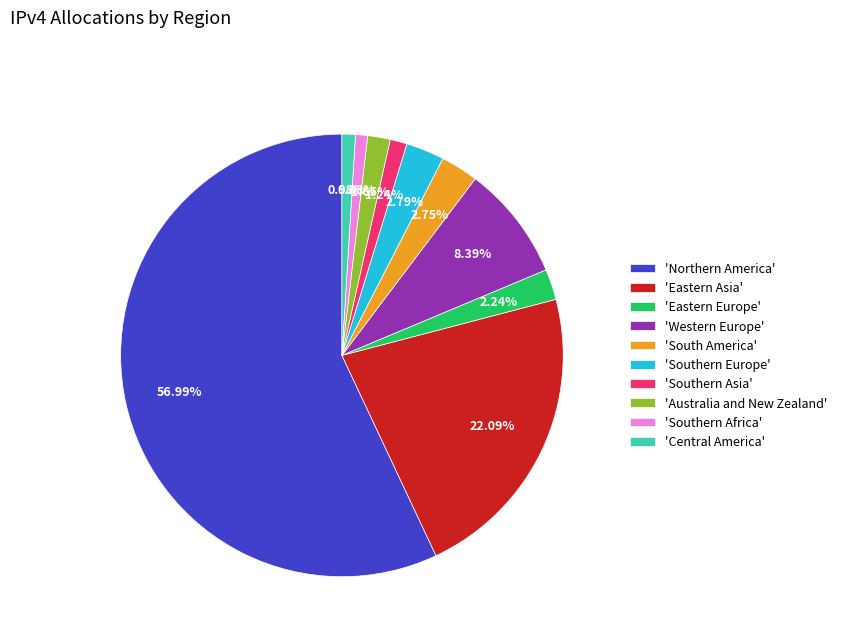

Count the number of slices in the pie.

10